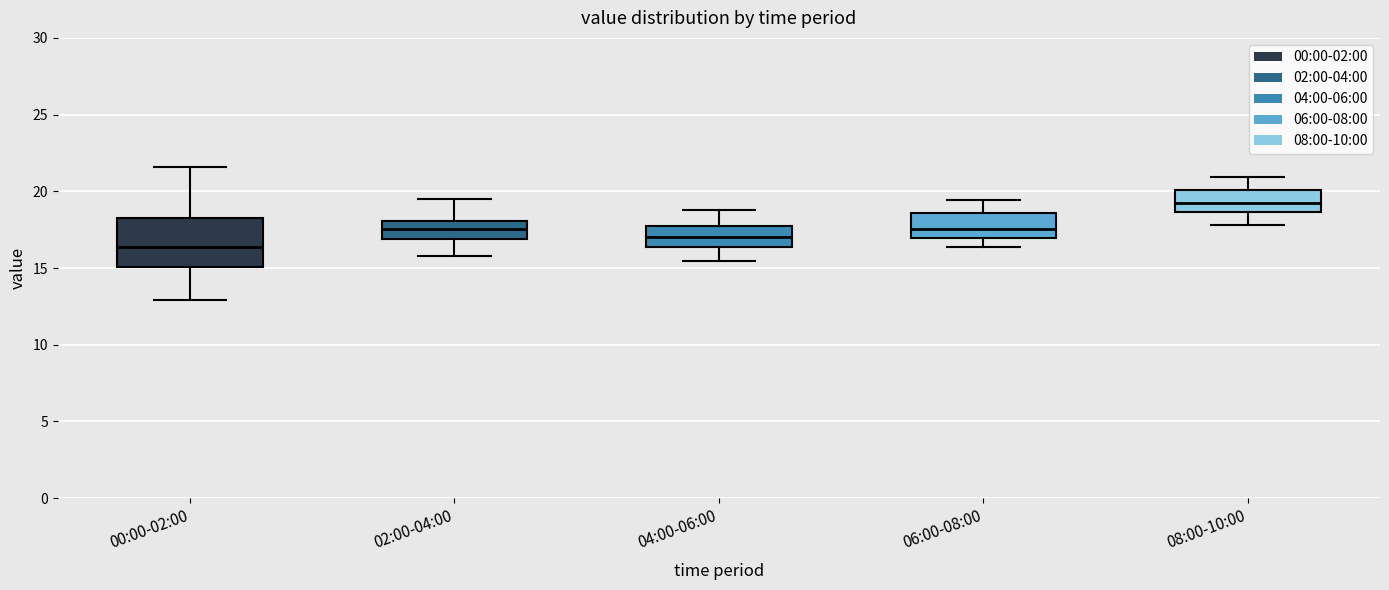

Reading left to right, transcribe this box plot: for each box, give where its median line is, the range the box spans, and where its two whiskers end, as read against the y-axis. The values are not printed on the chart, so give them approximately, as read against the axis.

00:00-02:00: median 16.5, box 15.0 to 18.5, whiskers 13.0 to 21.5
02:00-04:00: median 17.5, box 17.0 to 18.0, whiskers 16.0 to 19.5
04:00-06:00: median 17.0, box 16.5 to 18.0, whiskers 15.5 to 19.0
06:00-08:00: median 17.5, box 17.0 to 18.5, whiskers 16.5 to 19.5
08:00-10:00: median 19.0, box 18.5 to 20.0, whiskers 18.0 to 21.0